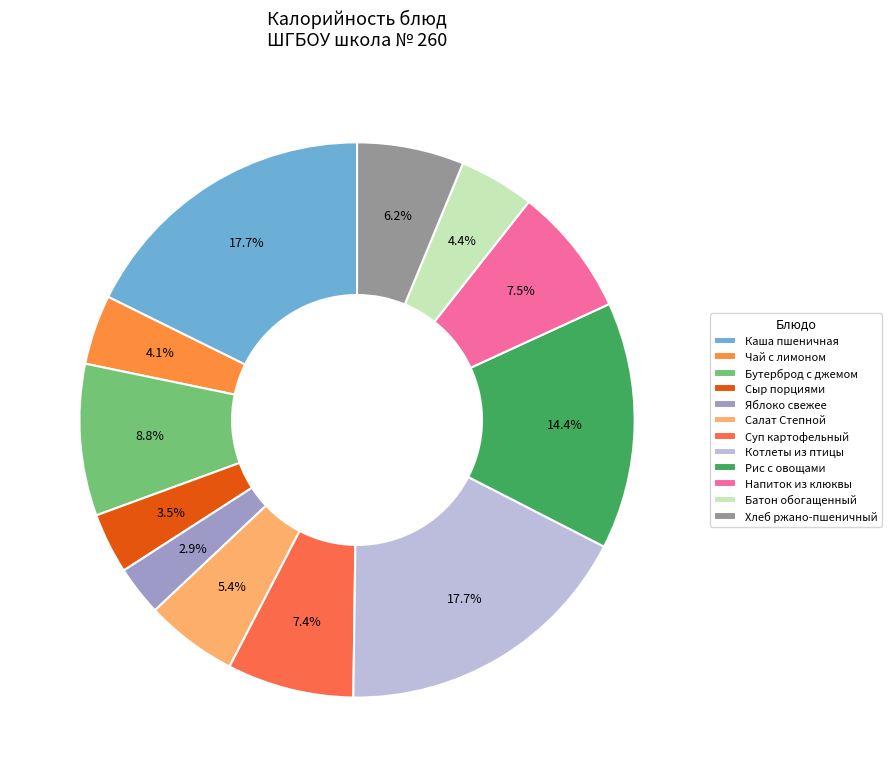

Count the number of slices in the pie.

12